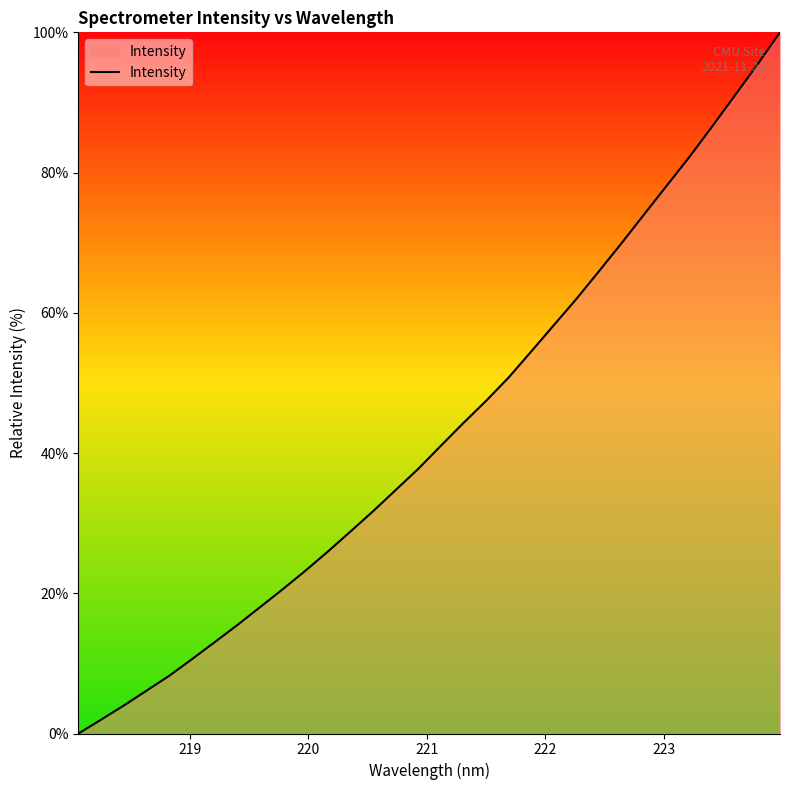

Reading left to right, list all the values displayed in this chart.

0.0	2.0	4.0	6.1	8.2	10.6	13.0	15.4	18.0	20.5	23.2	25.9	28.8	31.7	34.7	37.7	41.0	44.3	47.4	50.8	54.5	58.3	62.0	66.0	70.0	74.1	78.2	82.3	86.6	91.0	95.4	100.0